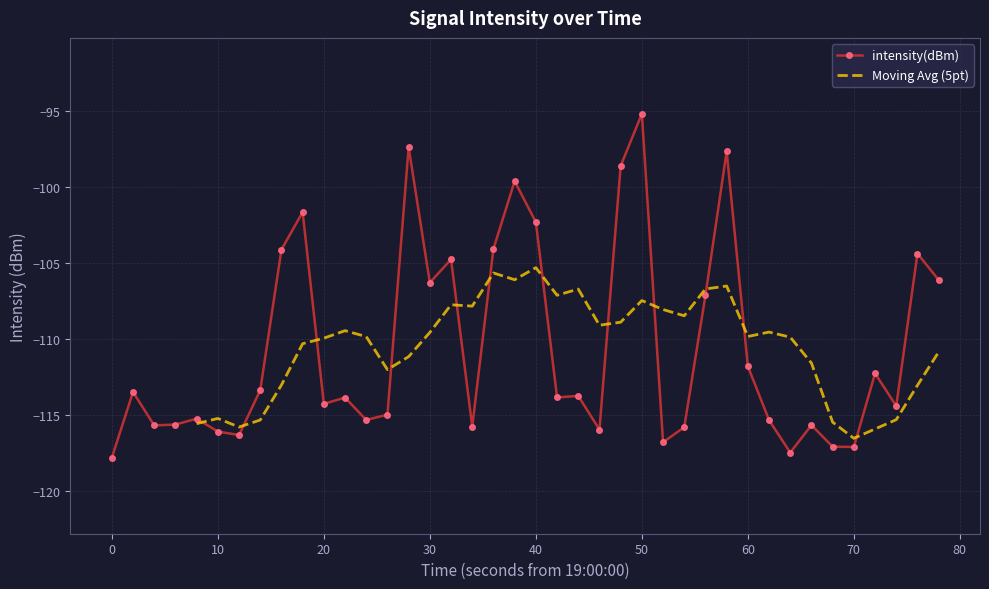

The value at 32 is -75.0. True or false?

False